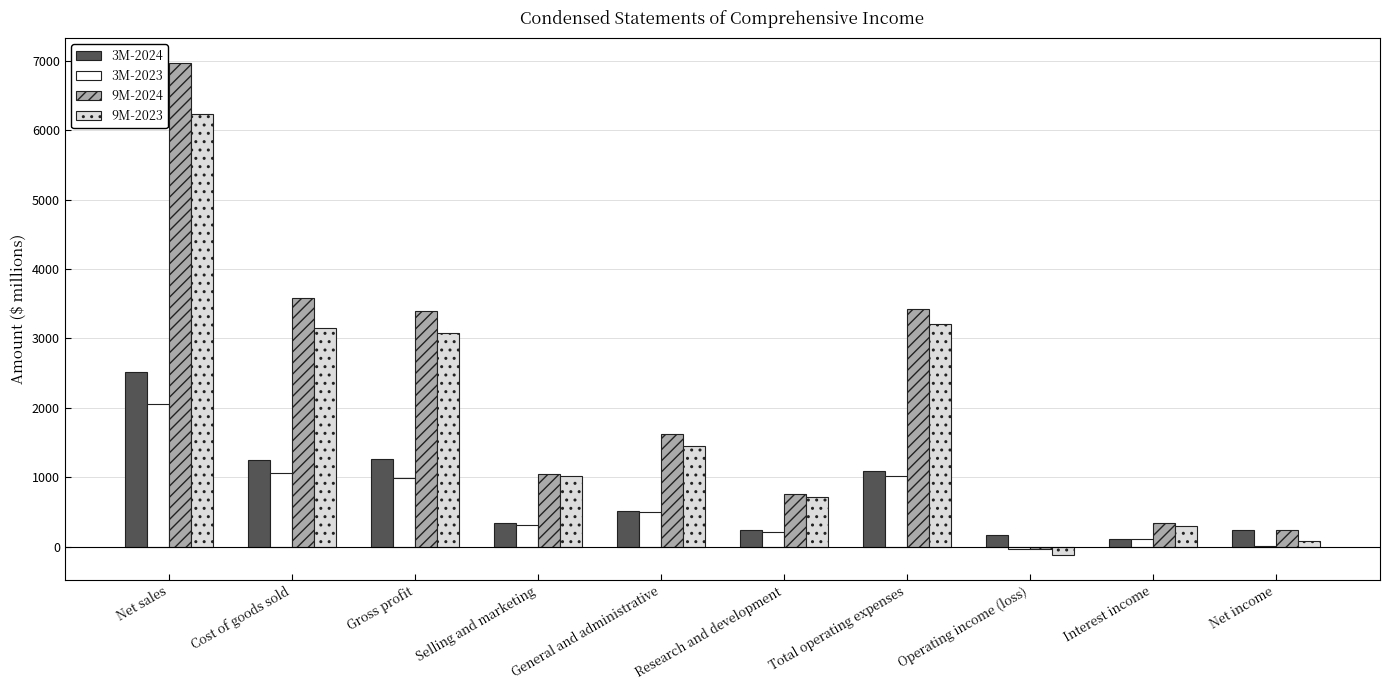

Which category has the highest value in the 3M-2024 series?

Net sales